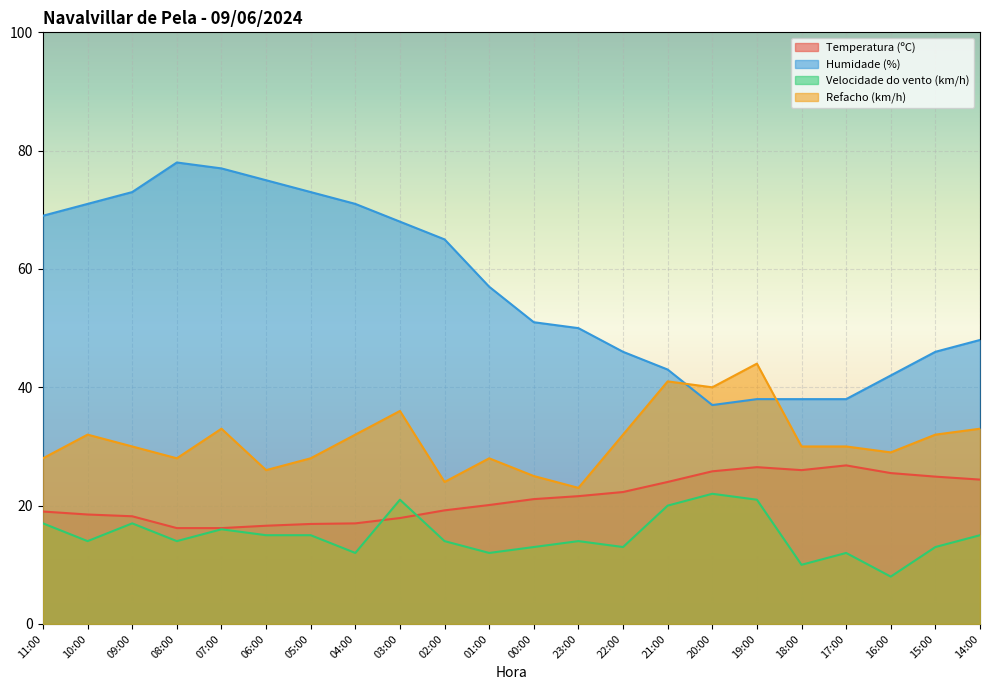

Reading left to right, transcribe all the data shown in this chart.

Temperatura (ºC): 19.0	18.5	18.2	16.2	16.2	16.6	16.9	17.0	17.9	19.2	20.1	21.1	21.6	22.3	24.0	25.8	26.5	26.0	26.8	25.5	24.9	24.4
Humidade (%): 69.0	71.0	73.0	78.0	77.0	75.0	73.0	71.0	68.0	65.0	57.0	51.0	50.0	46.0	43.0	37.0	38.0	38.0	38.0	42.0	46.0	48.0
Velocidade do vento (km/h): 17.0	14.0	17.0	14.0	16.0	15.0	15.0	12.0	21.0	14.0	12.0	13.0	14.0	13.0	20.0	22.0	21.0	10.0	12.0	8.0	13.0	15.0
Refacho (km/h): 28.0	32.0	30.0	28.0	33.0	26.0	28.0	32.0	36.0	24.0	28.0	25.0	23.0	32.0	41.0	40.0	44.0	30.0	30.0	29.0	32.0	33.0